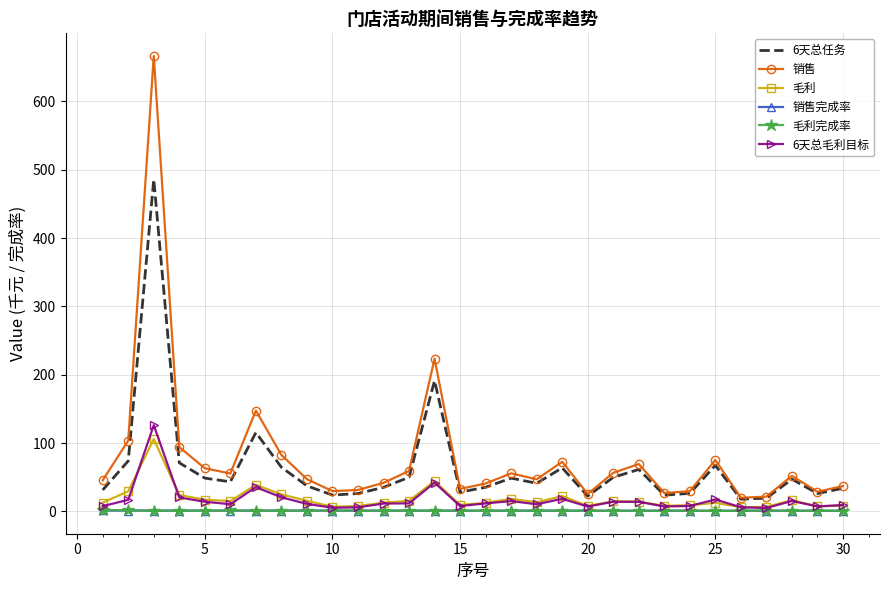

True or false: 销售完成率 and 销售 cross at least once.

False